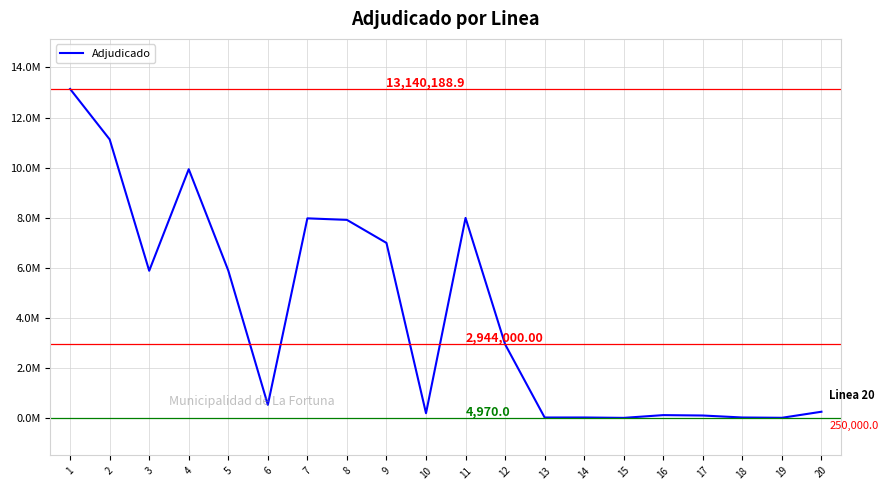

What is the sum of the values at 10 and 18?

209725.0